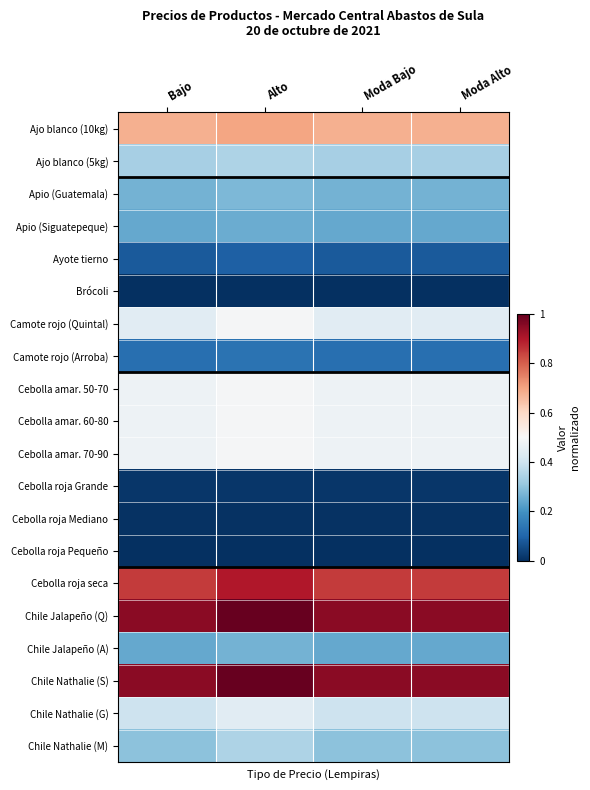

Which has a higher value, Moda Bajo or Bajo?

Moda Bajo